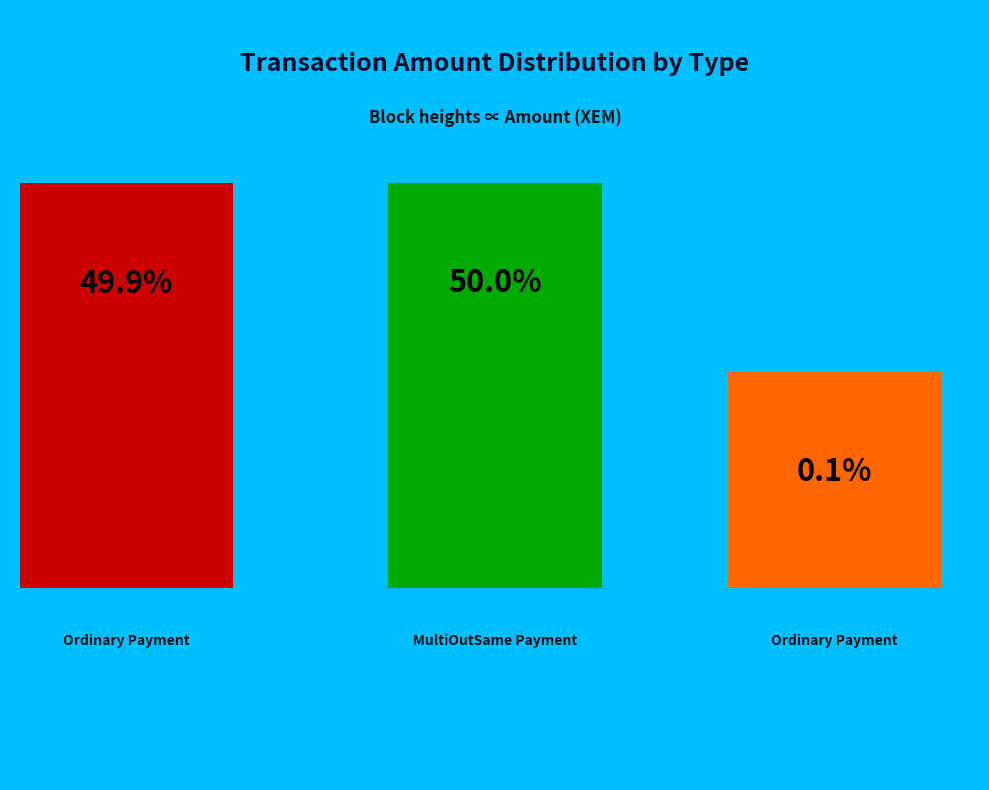

What is the total percentage of MultiOutSame Payment
(949219) and Ordinary Payment
(949657)?

99.9%